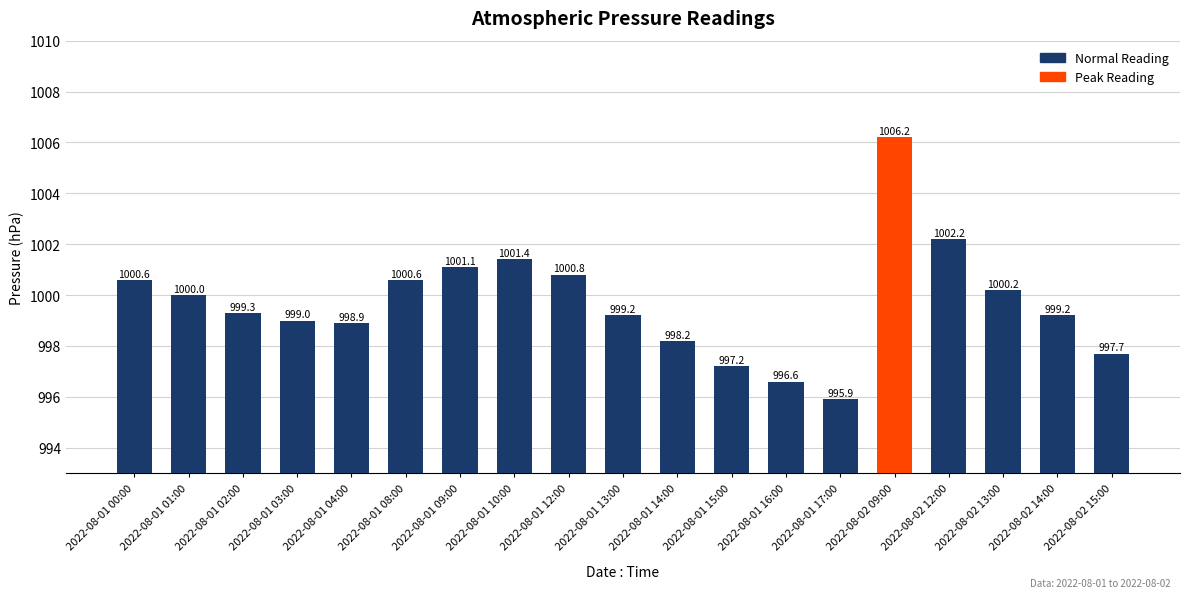

What is the sum of all values?

18994.3